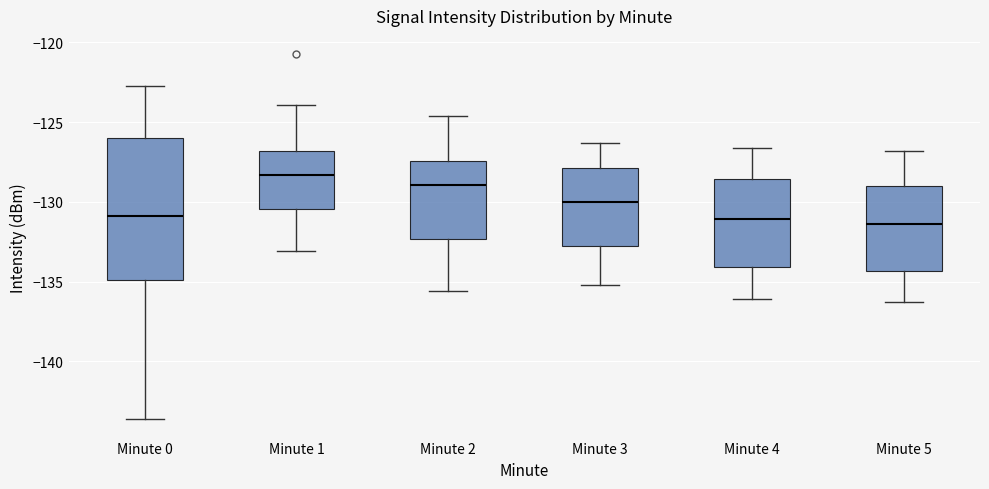

Which box is the tallest, from its lower edge to its upper edge?

Minute 0